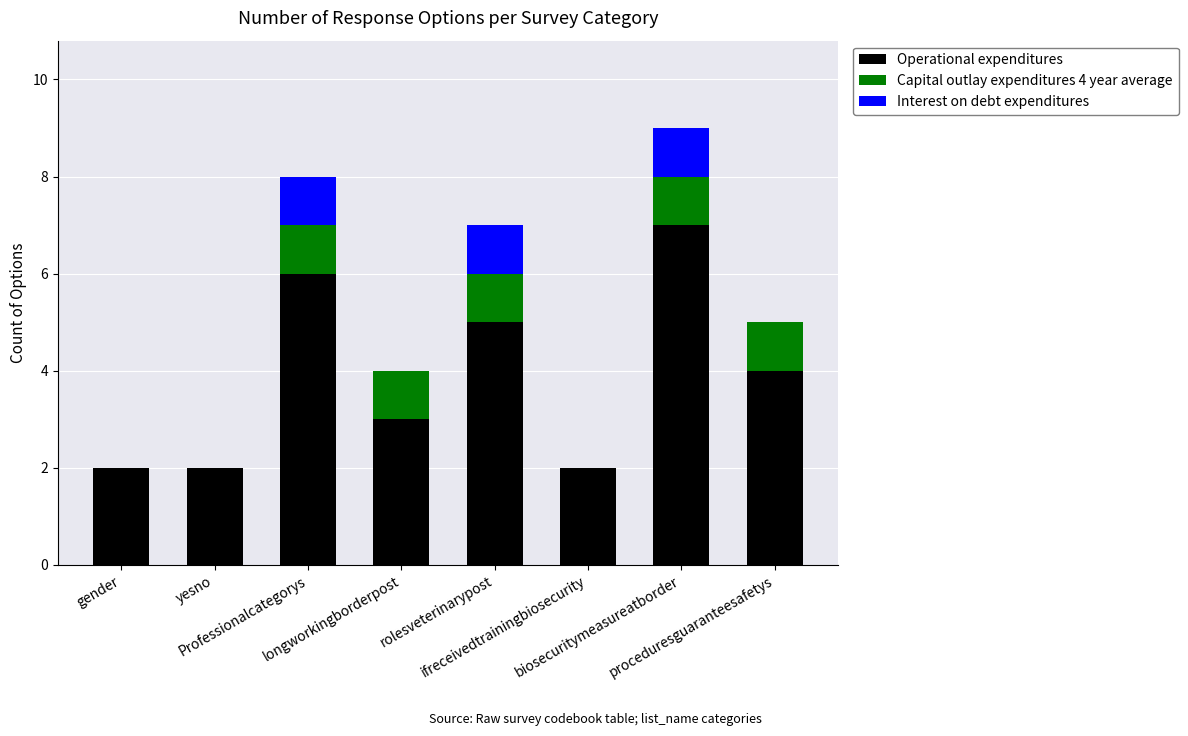

At which category is the sum across all series the highest?

biosecuritymeasureatborder